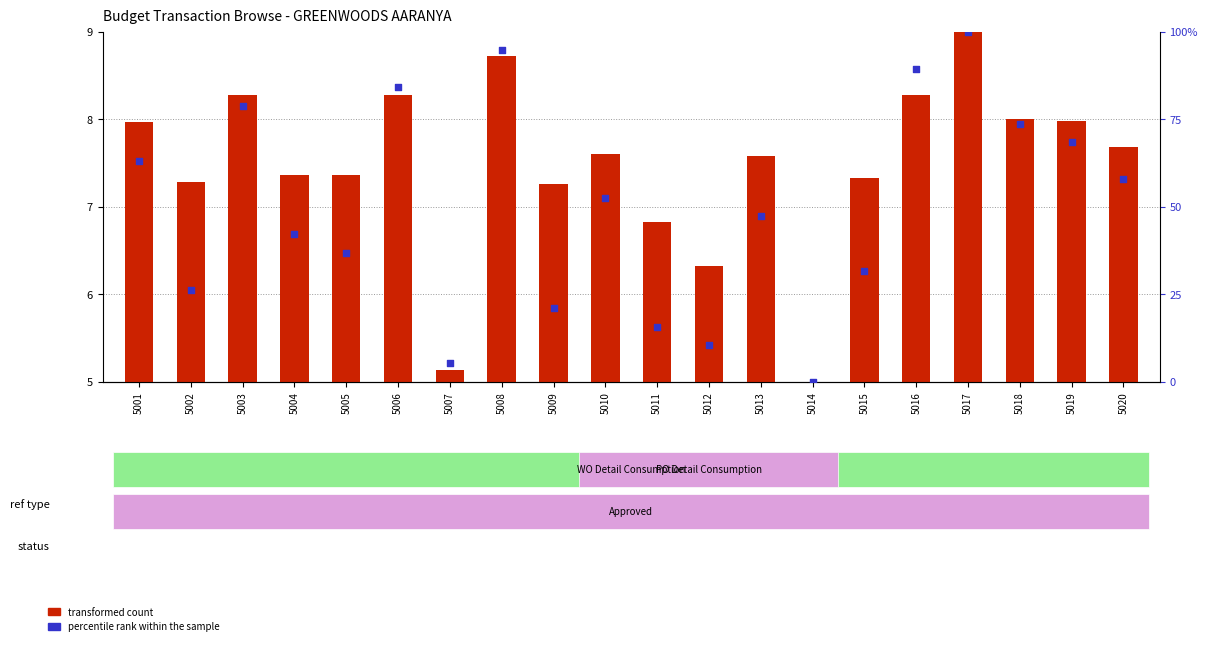

Is the value of percentile rank within the sample at 5011 greater than the value of transformed count at 5007?

Yes